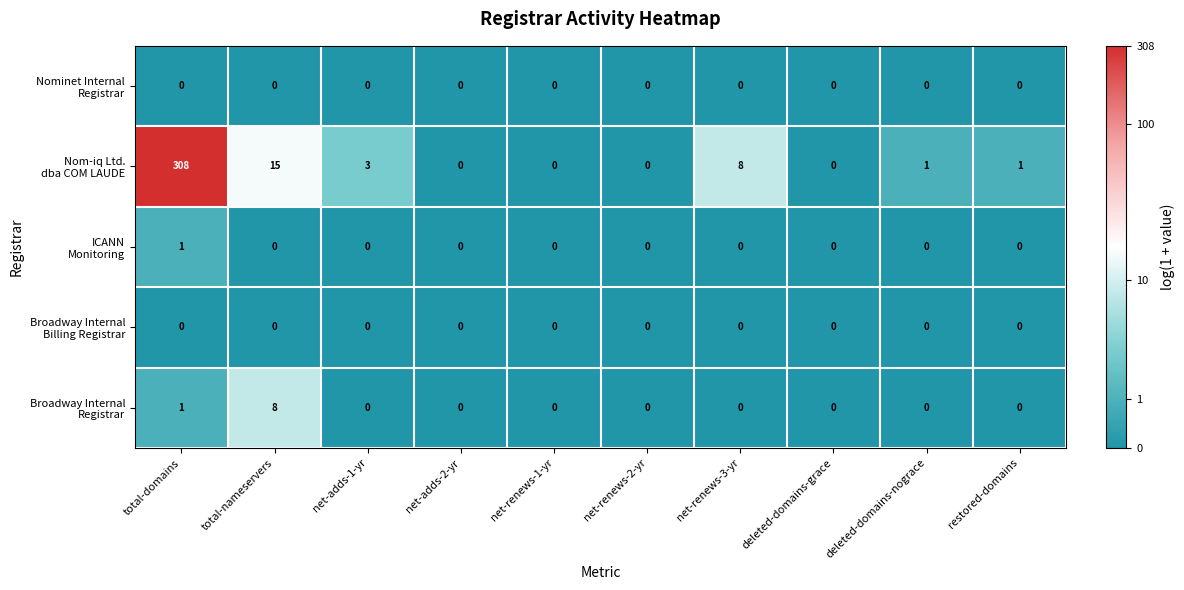

What is the total value across all series at net-renews-3-yr?

8